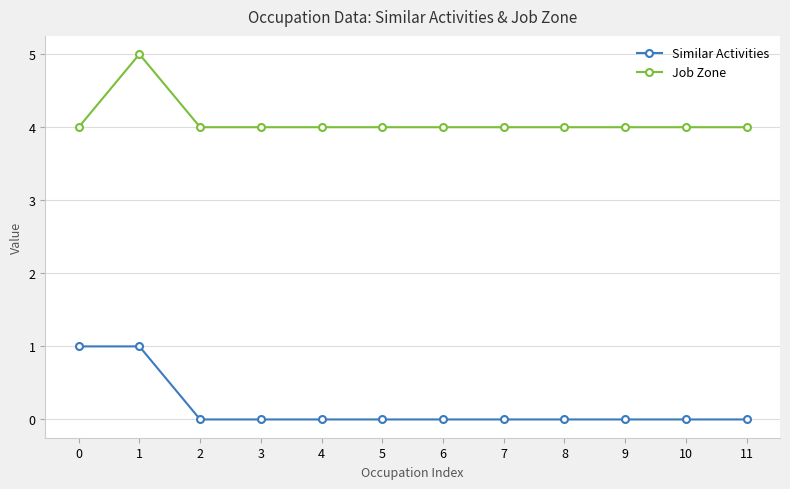

Rank the series by their maximum value, from lowest to highest.

Similar Activities, Job Zone